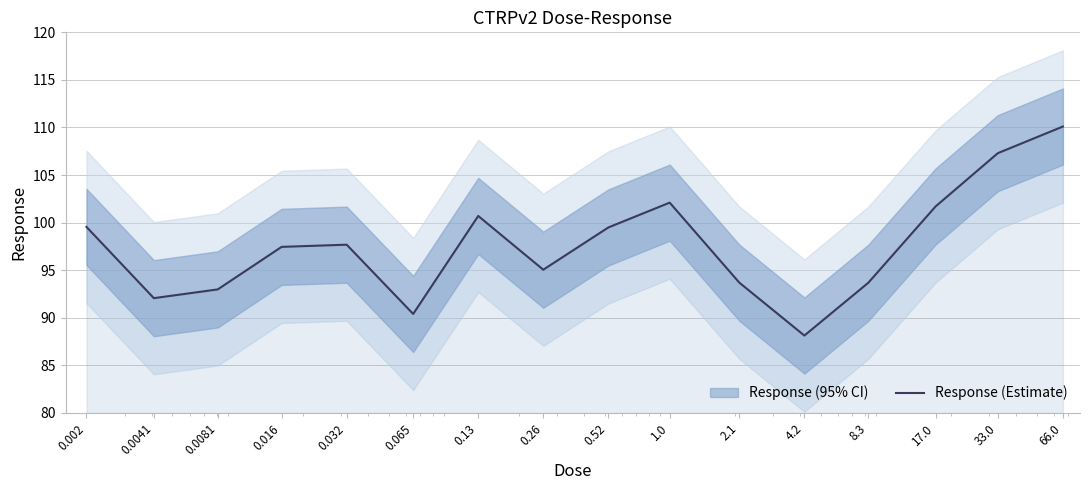

Which has a higher value, 0.016 or 0.13?

0.13